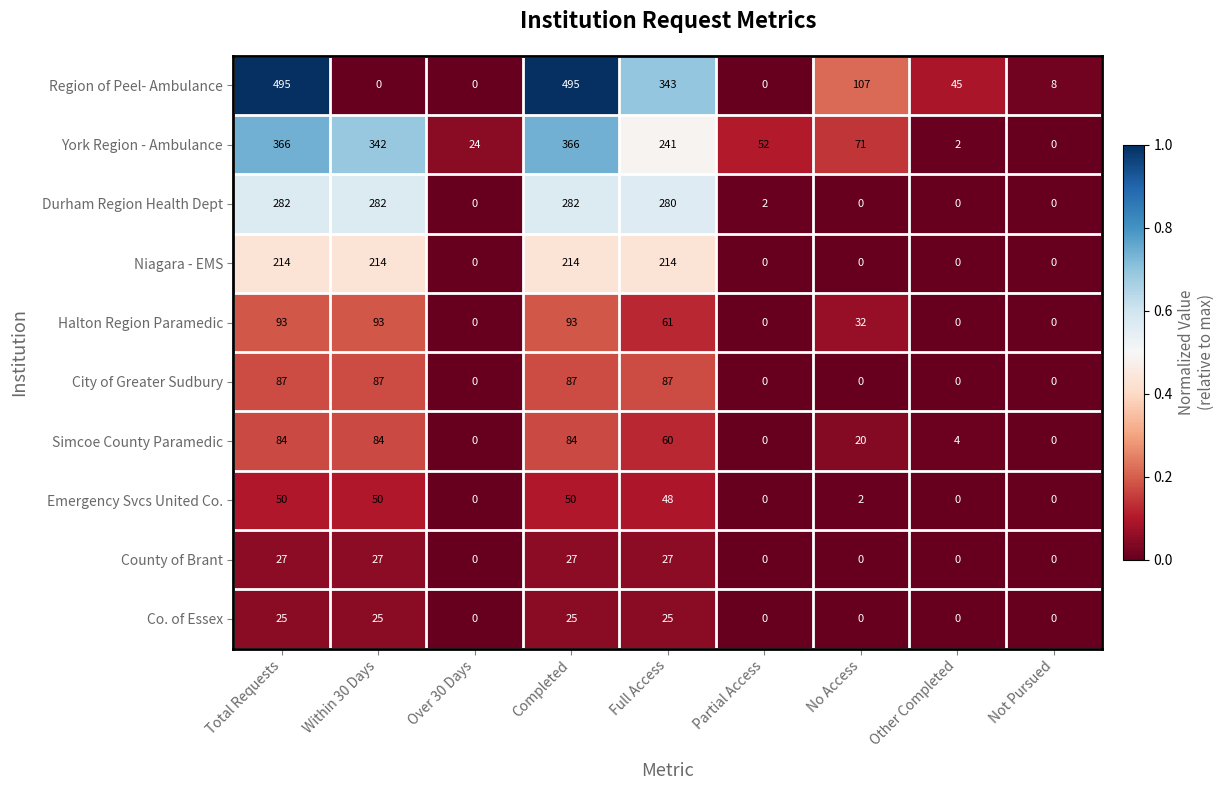

How many values in York Region - Ambulance are above zero?

8